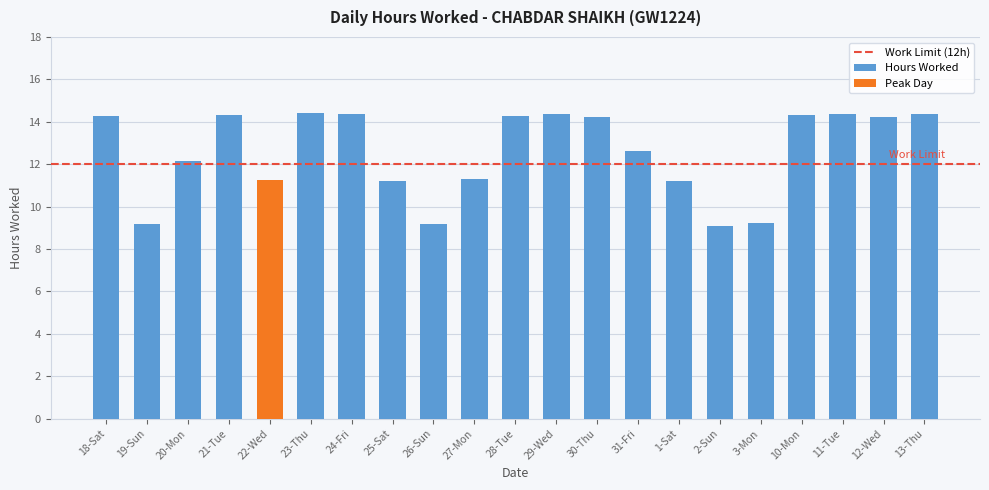

What is the label of the 17th bar from the right?

22-Wed